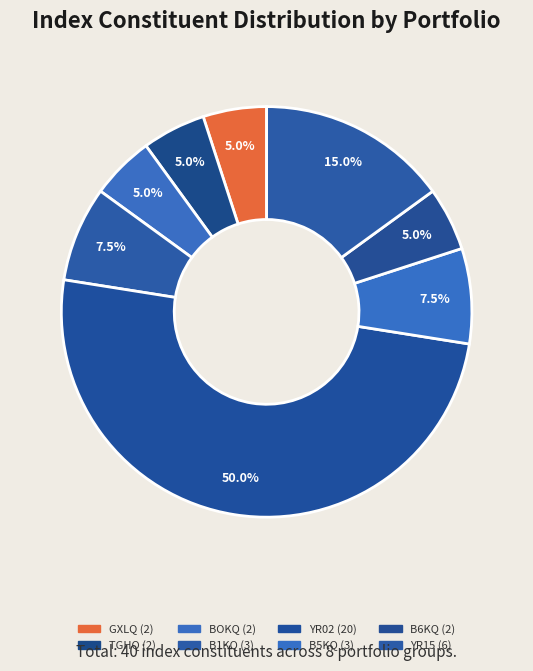

How many segments does this pie chart have?

8